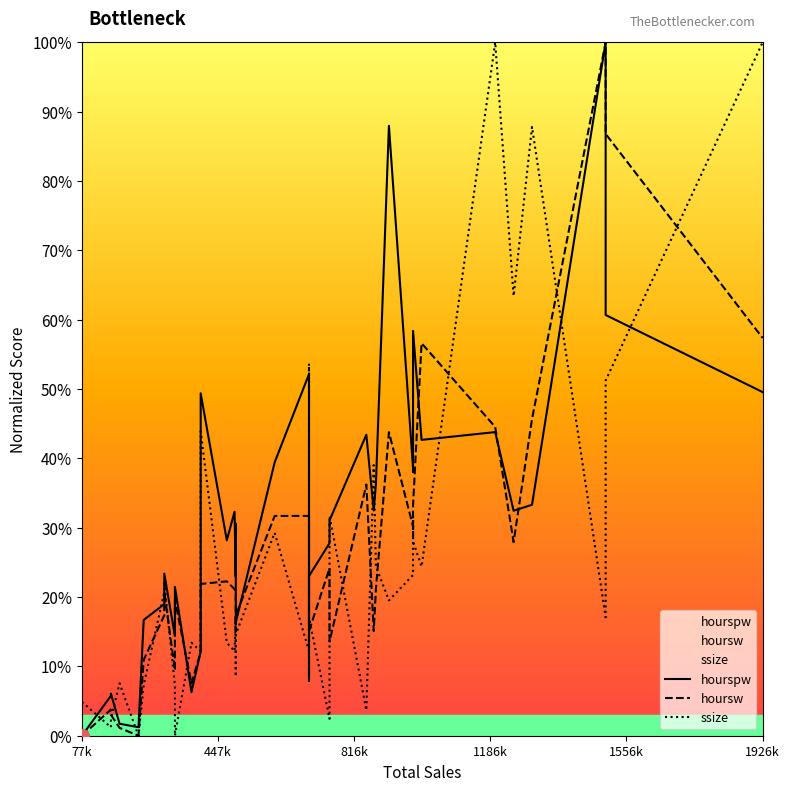

Is this an area chart (filled region under the line)?

No